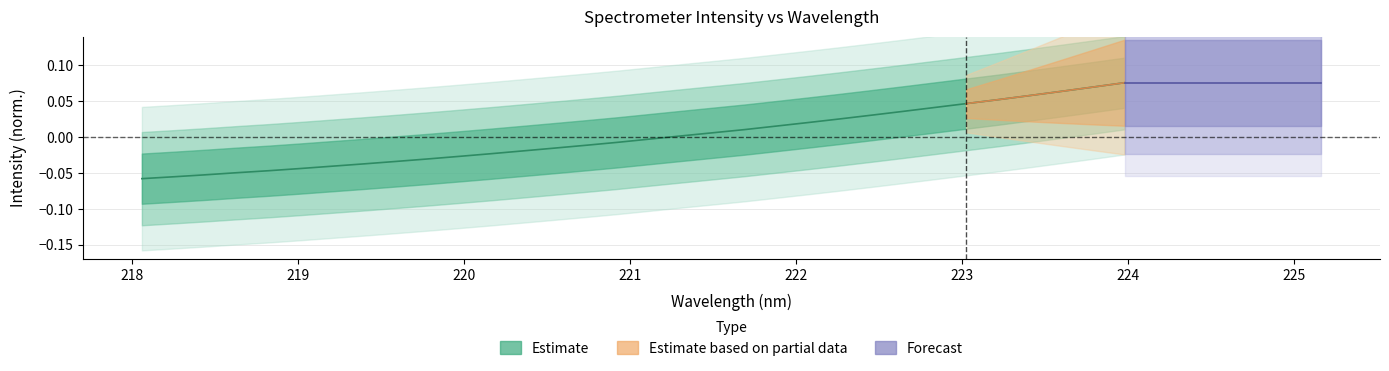

What is the greatest value displayed?

0.1